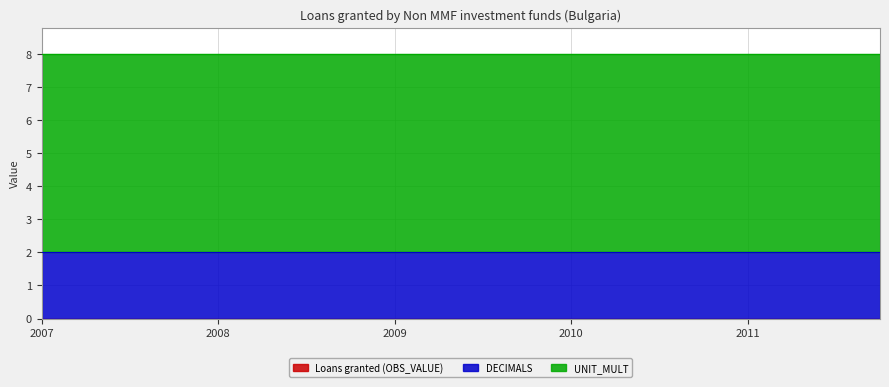

Which series has the largest total across all categories?

UNIT_MULT